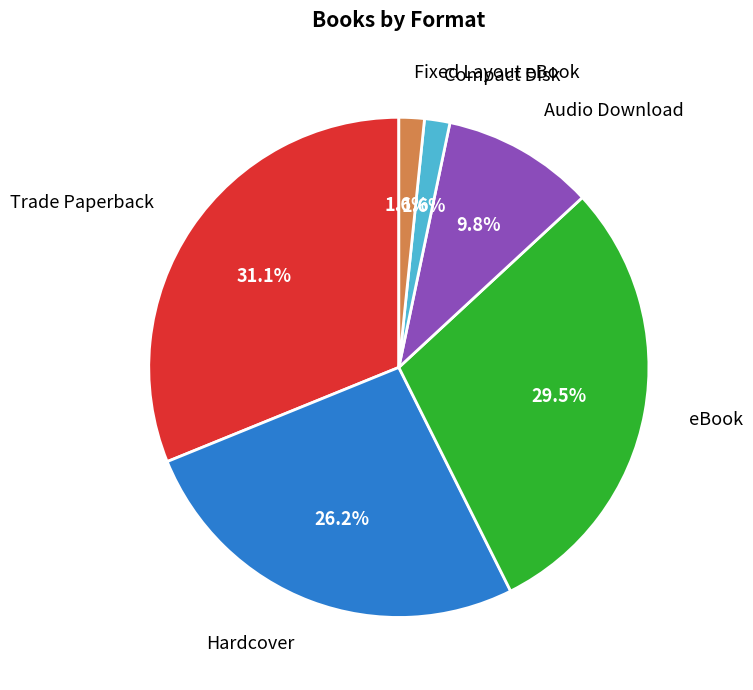

Is there a majority slice in this chart?

No